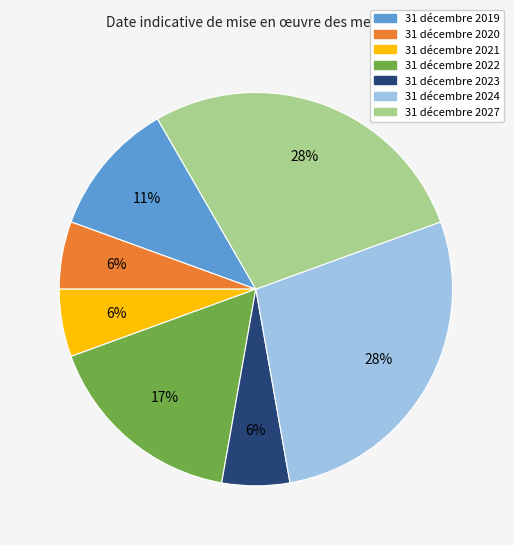

Is there any slice that represents more than half of the pie?

No